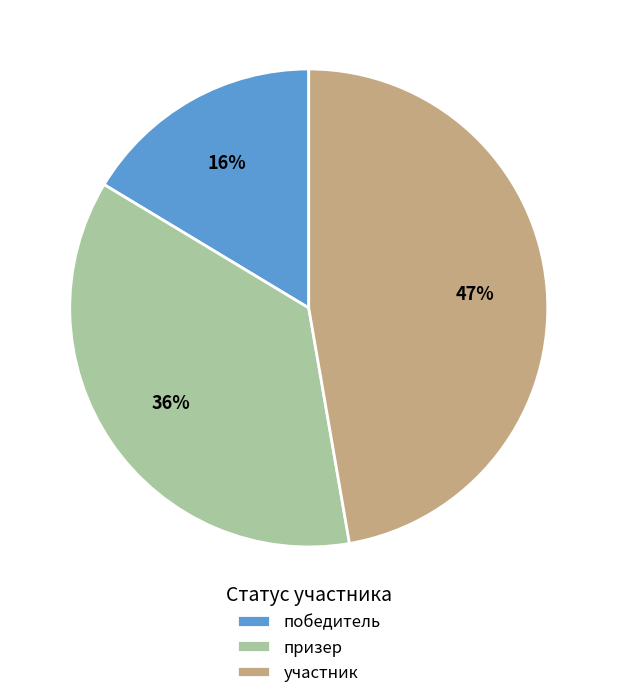

To the nearest percent, what percentage of the pie is победитель?

16%